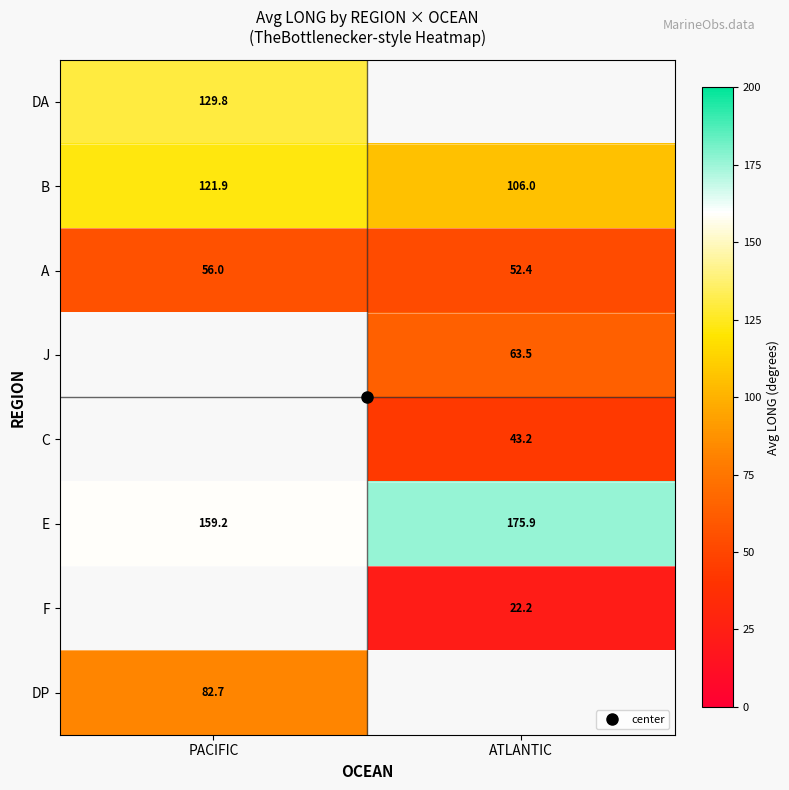

At how many categories does at least one series exceed 27?

2